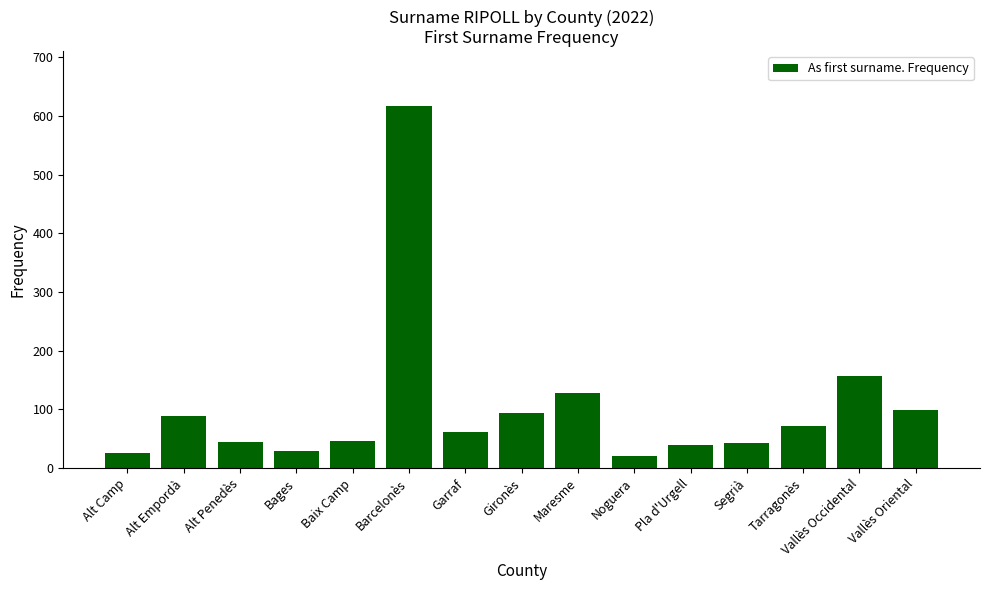

Does the chart contain any negative values?

No